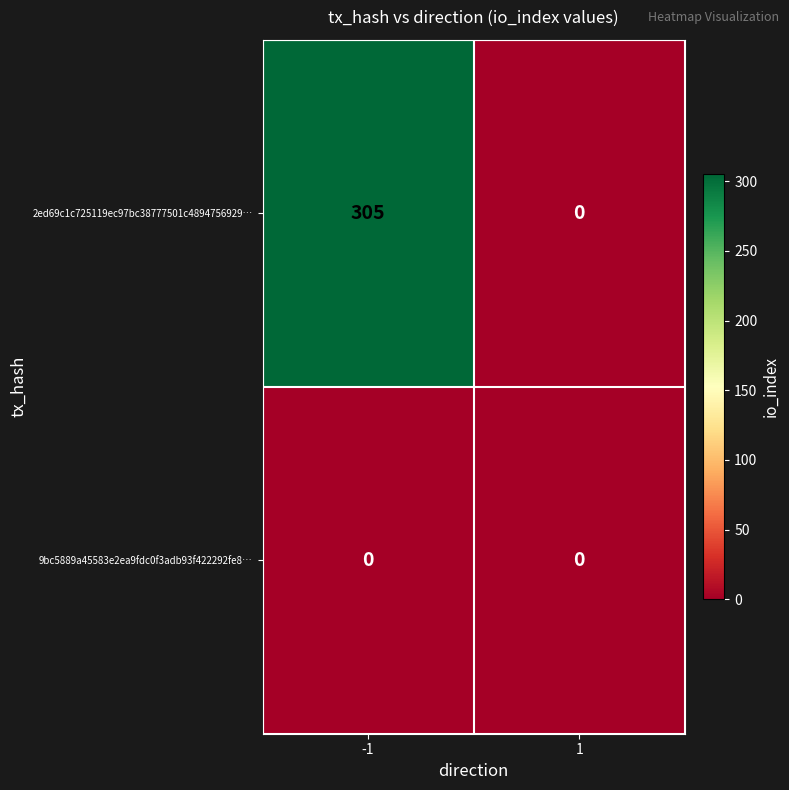

Which series has the largest range (max minus min)?

2ed69c1c725119ec97bc38777501c4894756929…